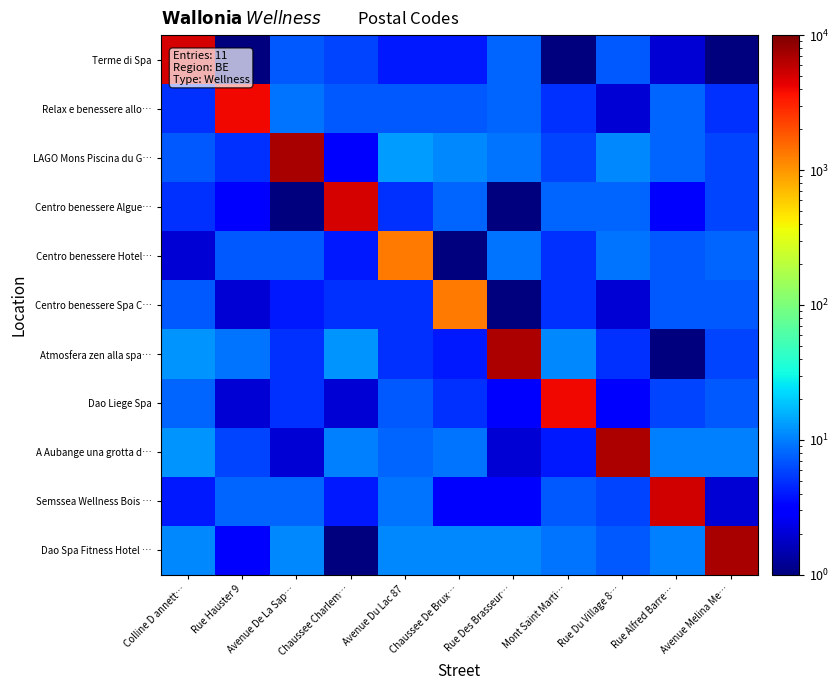

At which category is the sum across all series the highest?

Avenue De La Sap…